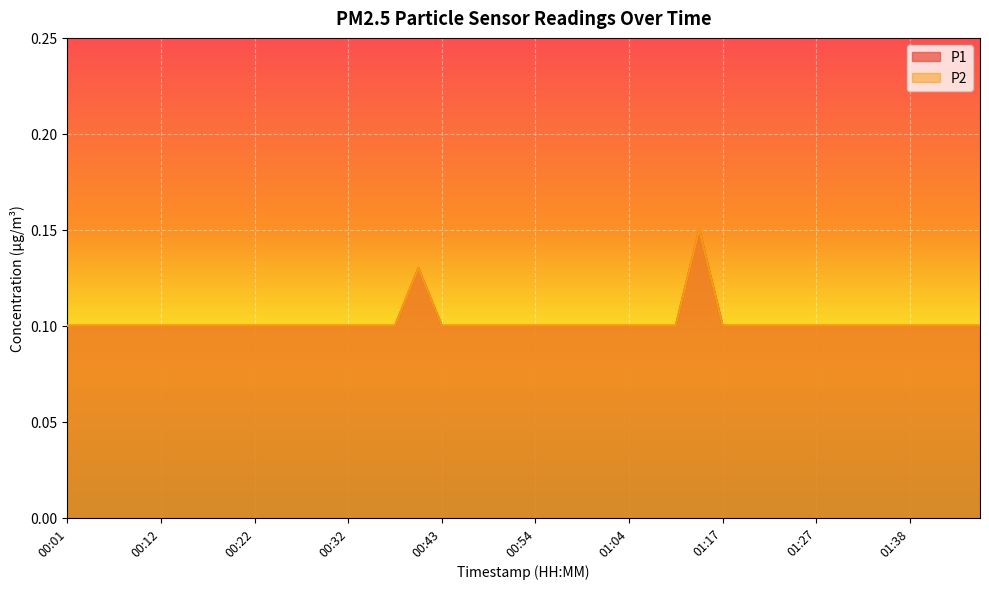

Reading left to right, transcribe all the data shown in this chart.

P1: 0.1	0.1	0.1	0.1	0.1	0.1	0.1	0.1	0.1	0.1	0.1	0.1	0.1	0.1	0.1	0.1	0.1	0.1	0.1	0.1	0.1	0.1	0.1	0.1	0.1	0.1	0.1	0.1	0.1	0.1	0.1	0.1	0.1	0.1	0.1	0.1	0.1	0.1	0.1	0.1
P2: 0.1	0.1	0.1	0.1	0.1	0.1	0.1	0.1	0.1	0.1	0.1	0.1	0.1	0.1	0.1	0.1	0.1	0.1	0.1	0.1	0.1	0.1	0.1	0.1	0.1	0.1	0.1	0.1	0.1	0.1	0.1	0.1	0.1	0.1	0.1	0.1	0.1	0.1	0.1	0.1